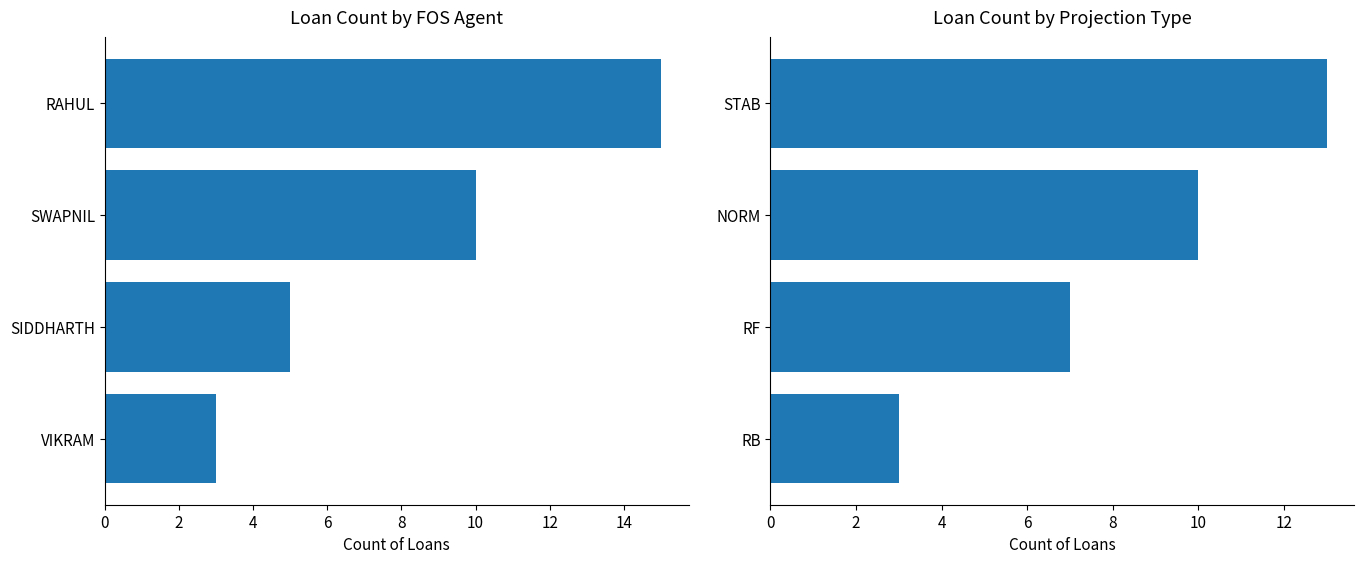

What is the value of the 1st bar from the left?

13